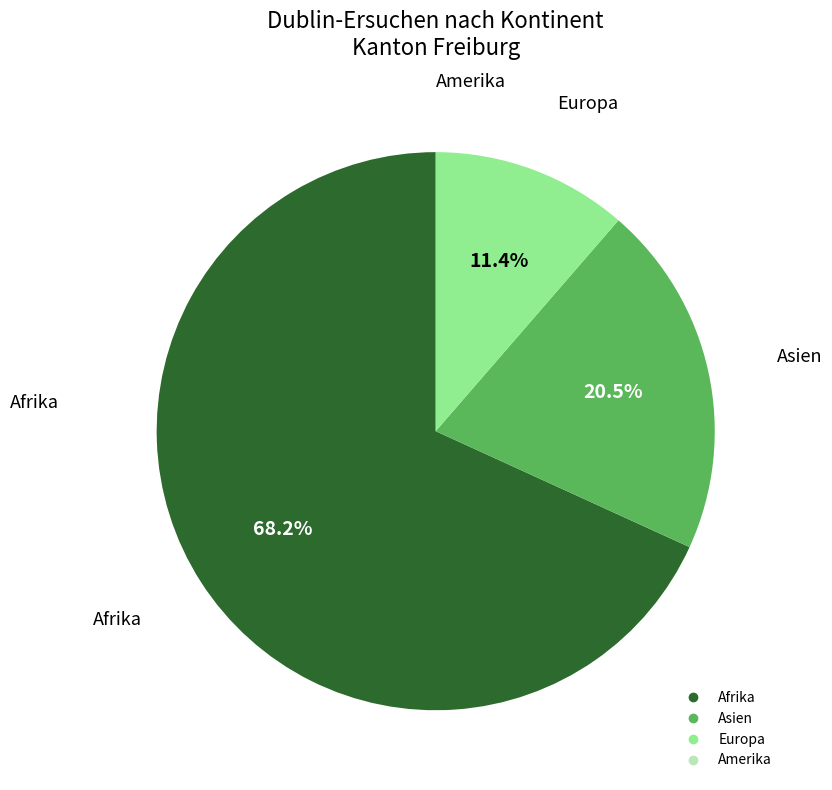

Combined, what portion of the pie is Asien and Afrika?

88.6%